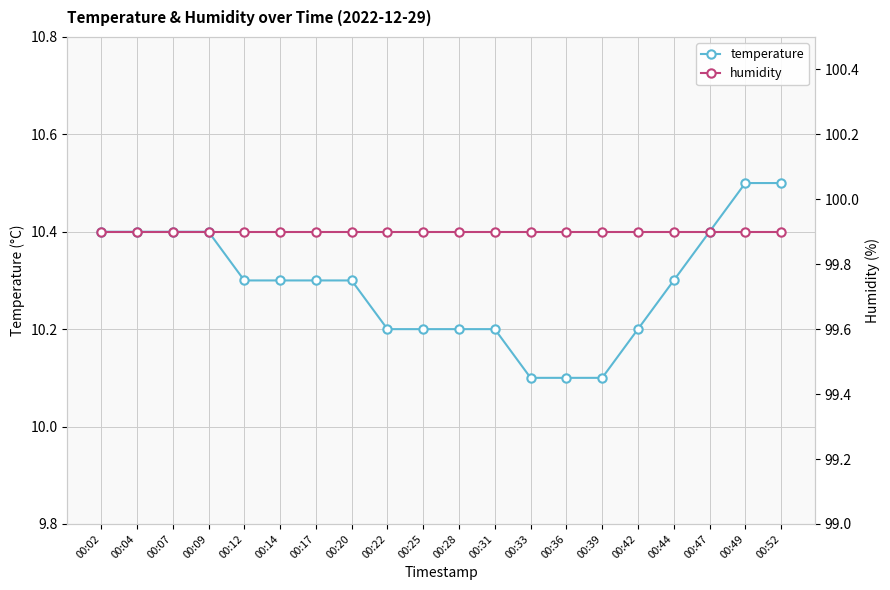

What is the spread (max minus min) of values at 00:39?

89.8